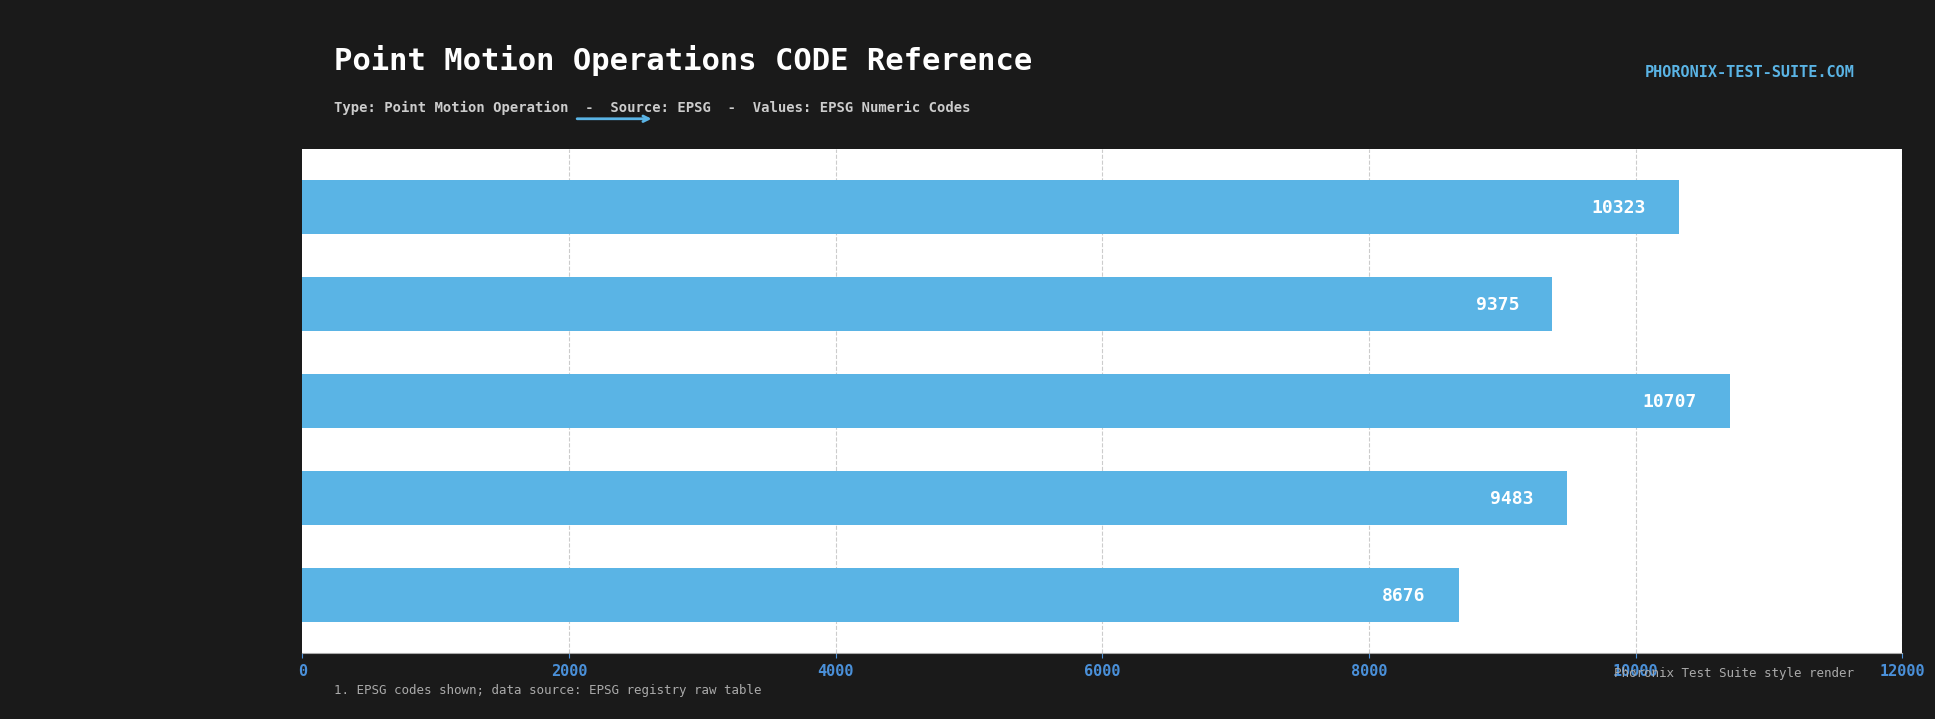

Rank the categories by value from lowest to highest.

Canada velocity grid v6, Indonesian Deformation Model 2020, Canada velocity grid v7, New Caledonia velocity model 2015, Canada velocity grid v8